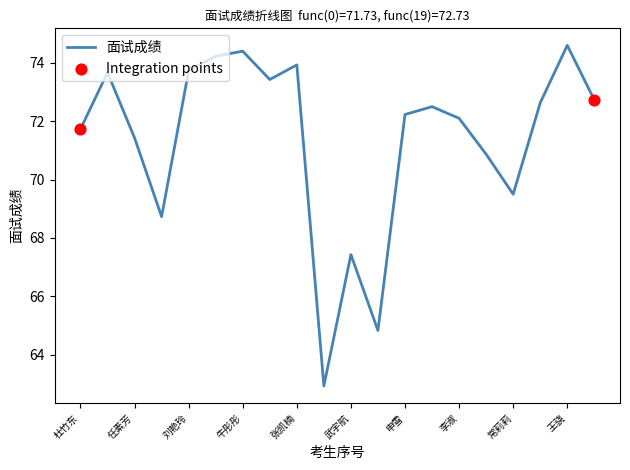

What is the difference between the maximum and minimum values?

11.7